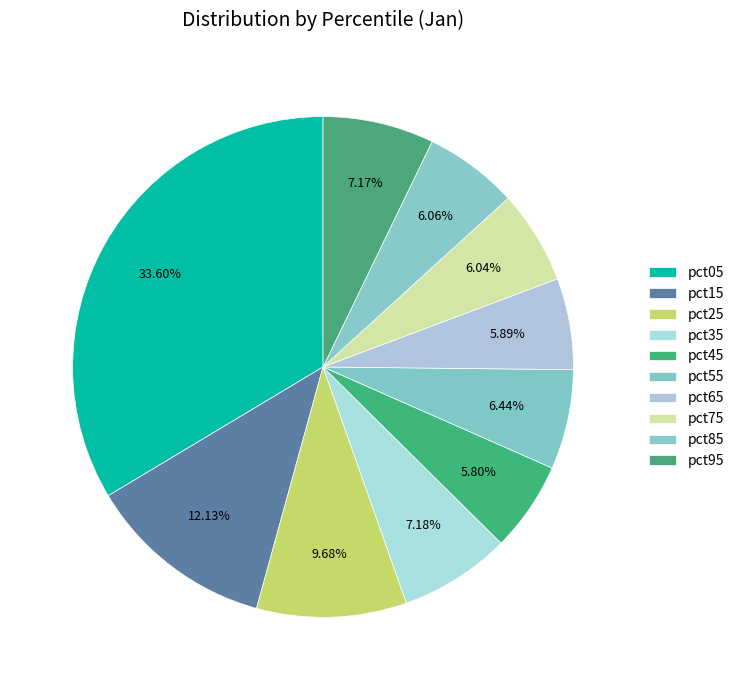

Is there a majority slice in this chart?

No